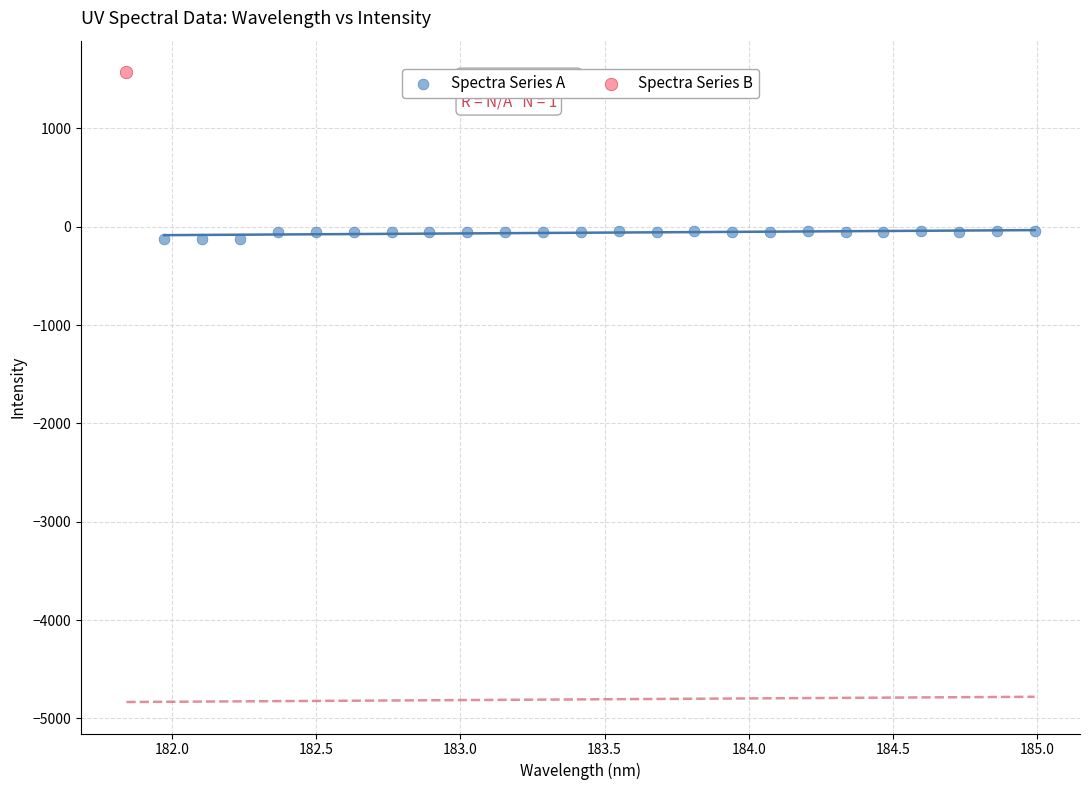

What are all the series names shown in the legend?

Spectra Series A, Spectra Series B